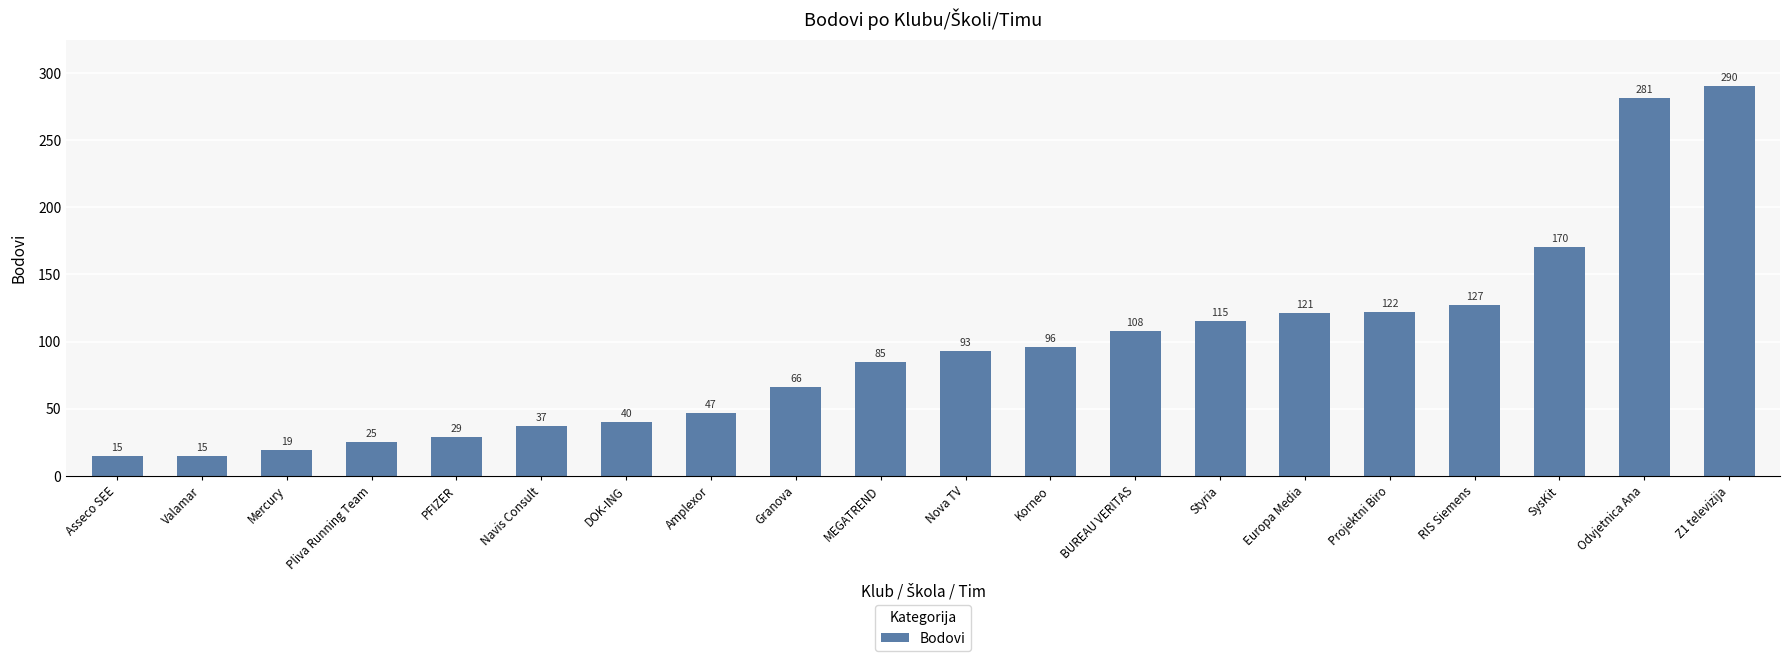

The chart shows a value of 281 at Odvjetnica Ana. True or false?

True